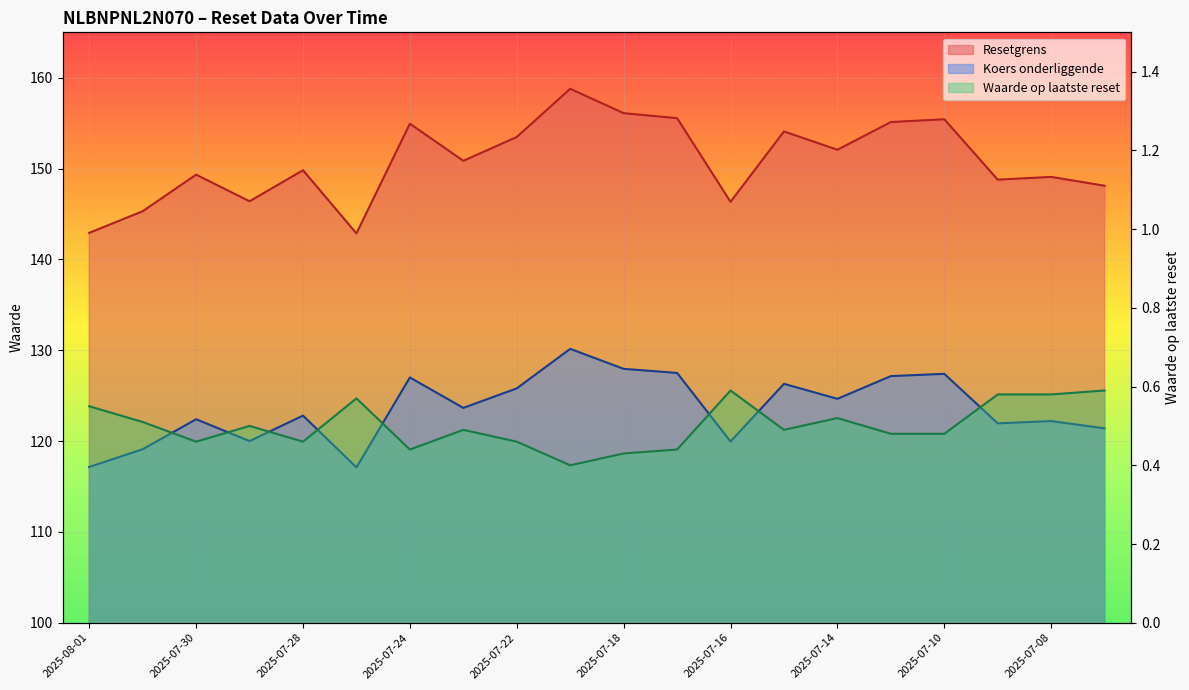

What position from the left is 2025-07-29?

4